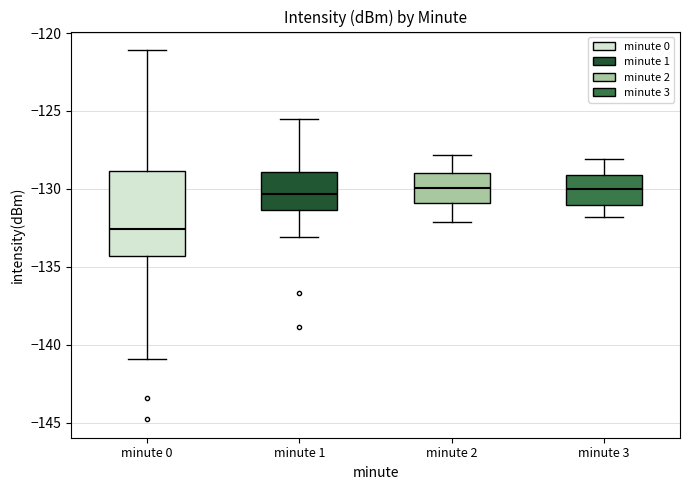

Reading left to right, read every box against the y-axis: the position of its median line, the range the box covers, and the ends of its whiskers. The values are not printed on the chart, so give them approximately, as read against the axis.

minute 0: median -132.5, box -134.5 to -129.0, whiskers -141.0 to -121.0
minute 1: median -130.5, box -131.5 to -129.0, whiskers -133.0 to -125.5
minute 2: median -130.0, box -131.0 to -129.0, whiskers -132.0 to -128.0
minute 3: median -130.0, box -131.0 to -129.0, whiskers -132.0 to -128.0